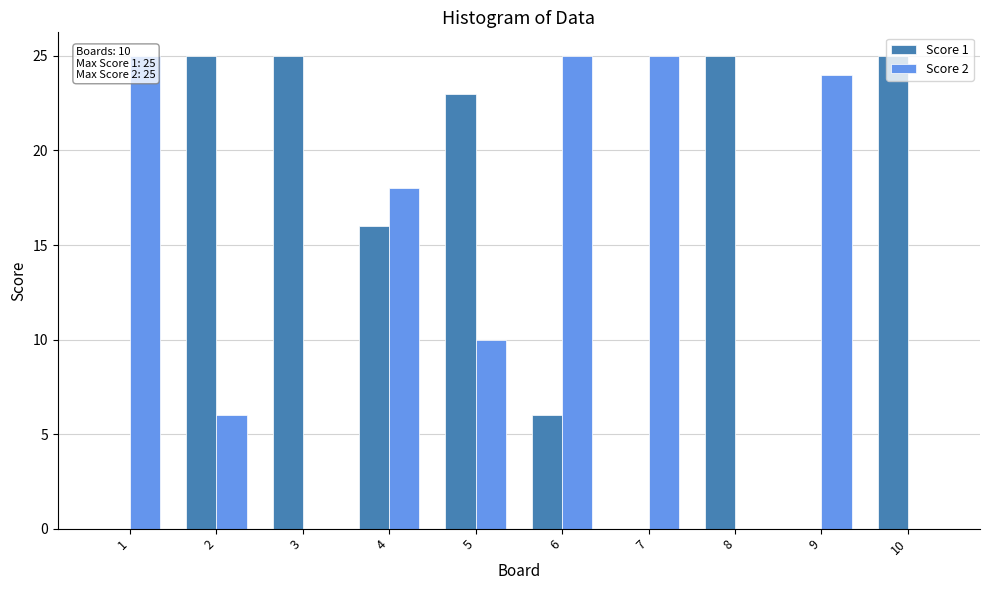

How many values in the Score 1 series exceed 23?

4